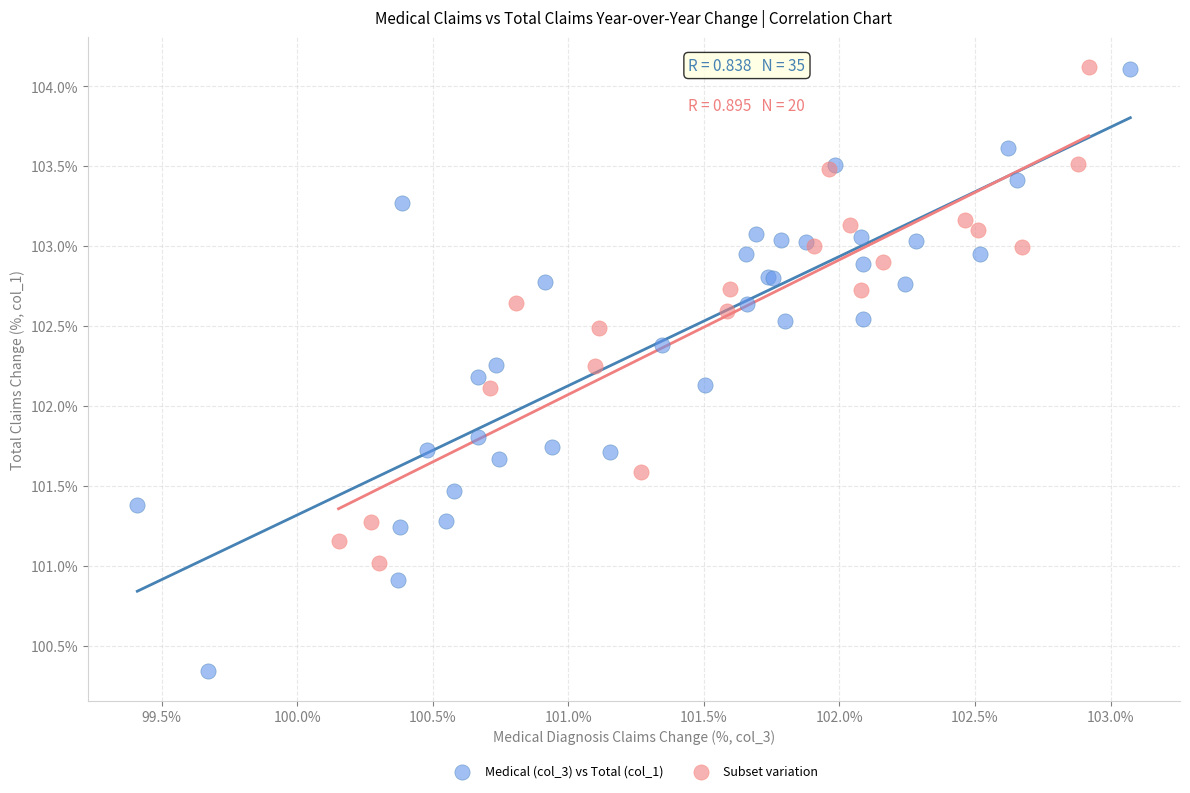

Which series reaches the minimum Y coordinate?

Medical (col_3) vs Total (col_1)